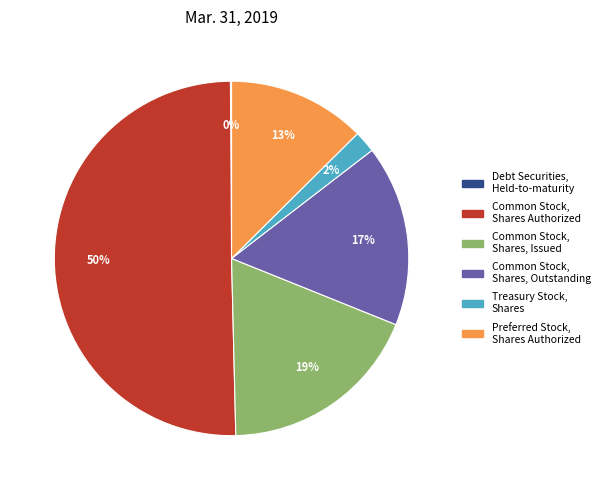

Which slice is the largest?

Common Stock, Shares Authorized